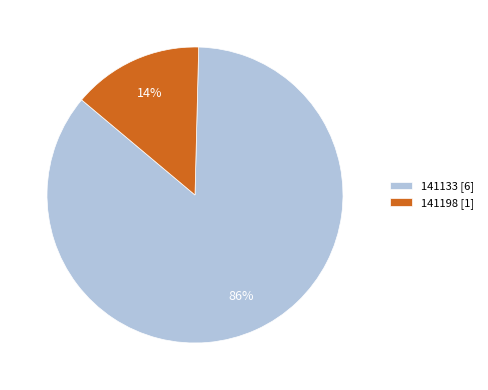

What is the smallest slice in the pie chart?

141198